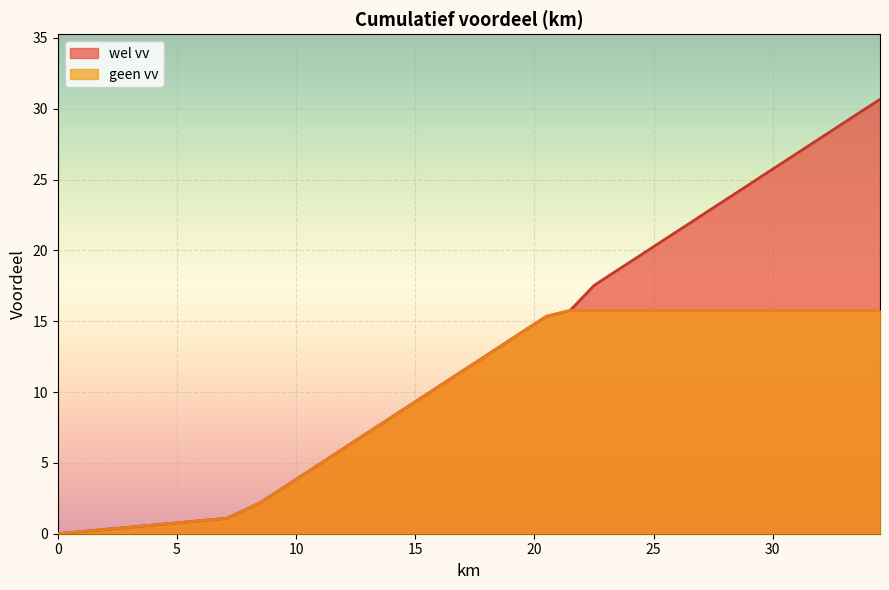

Which series has the largest range (max minus min)?

wel vv